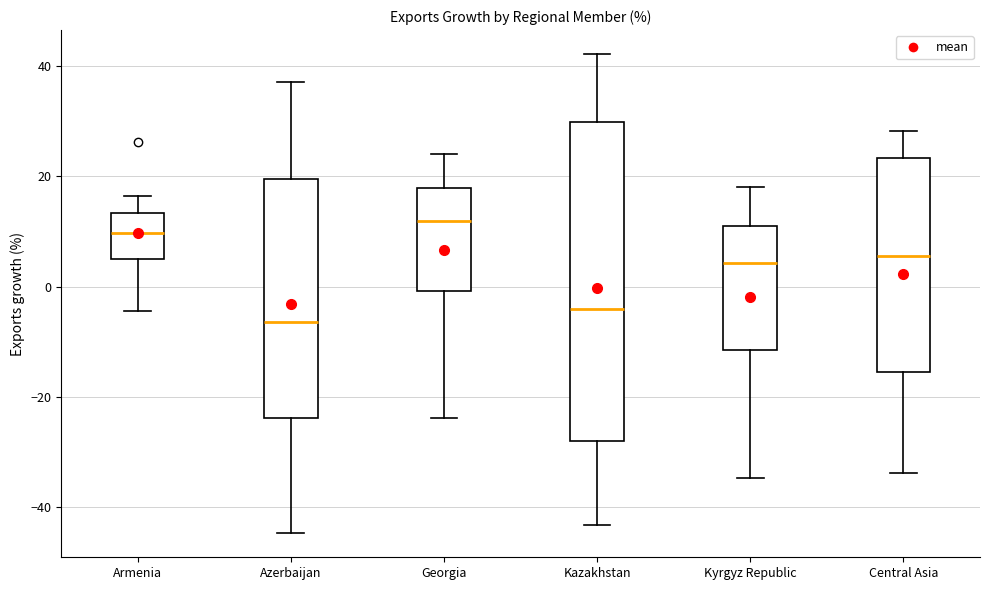

Comparing the boxes themselves (not the whiskers), which one is the tallest?

Kazakhstan